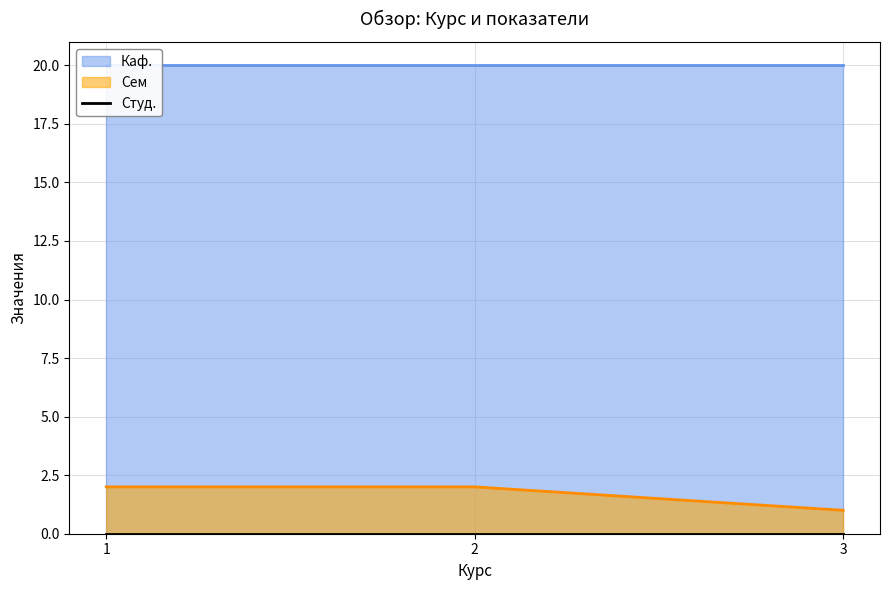

What are all the series names shown in the legend?

Сем, Каф., Студ.